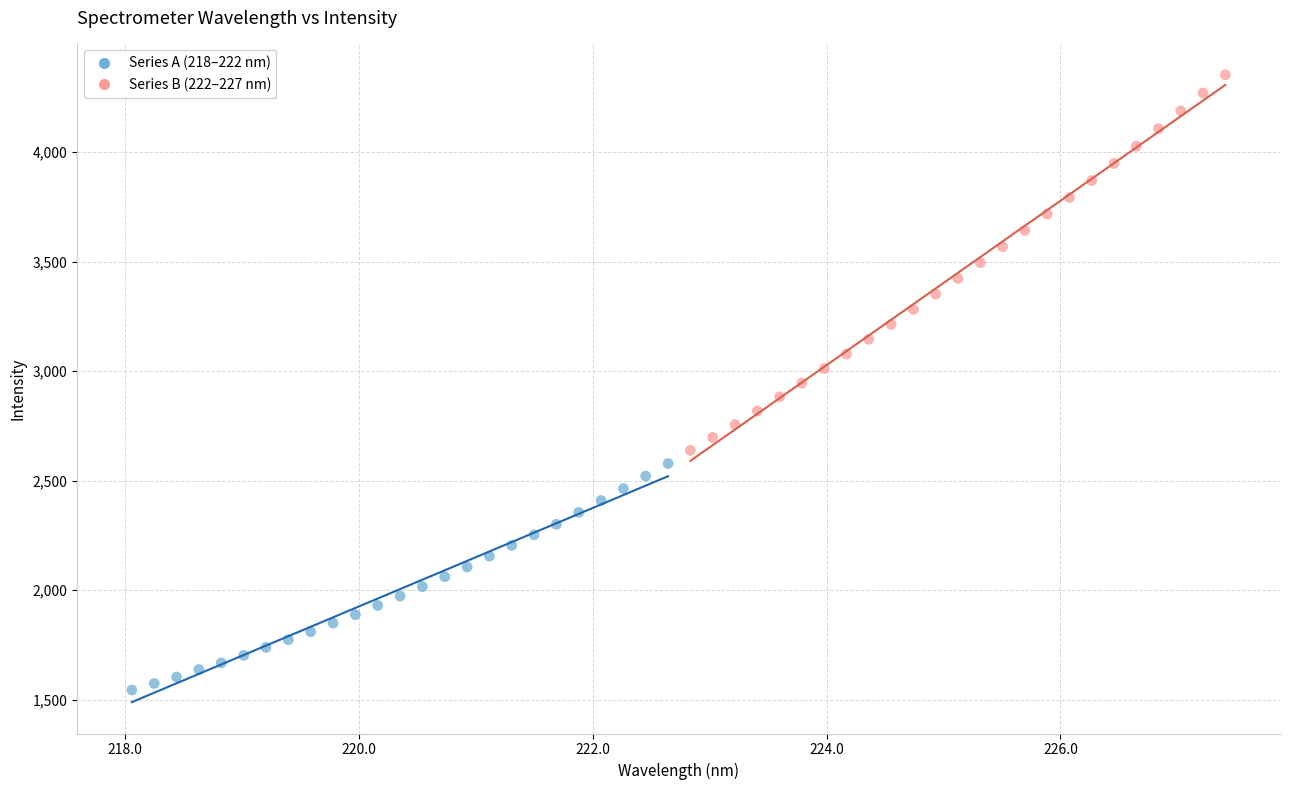

What are all the series names shown in the legend?

Series A (218–222 nm), Series B (222–227 nm)